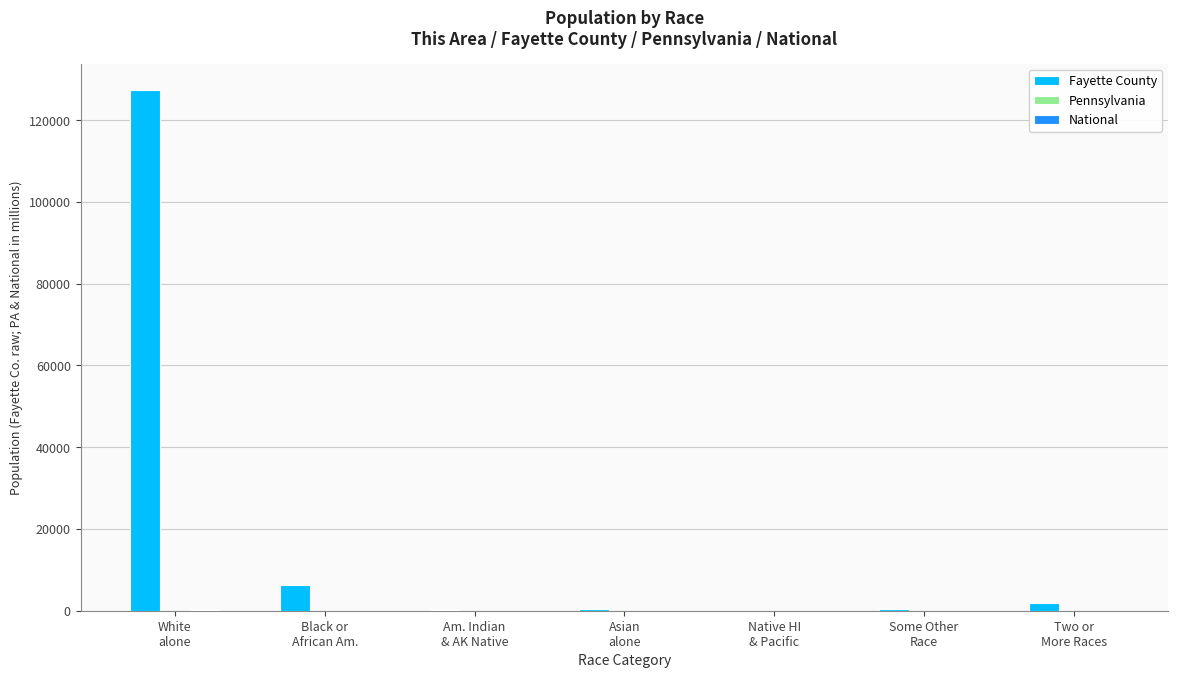

What is the maximum value shown in the chart?

127418.0